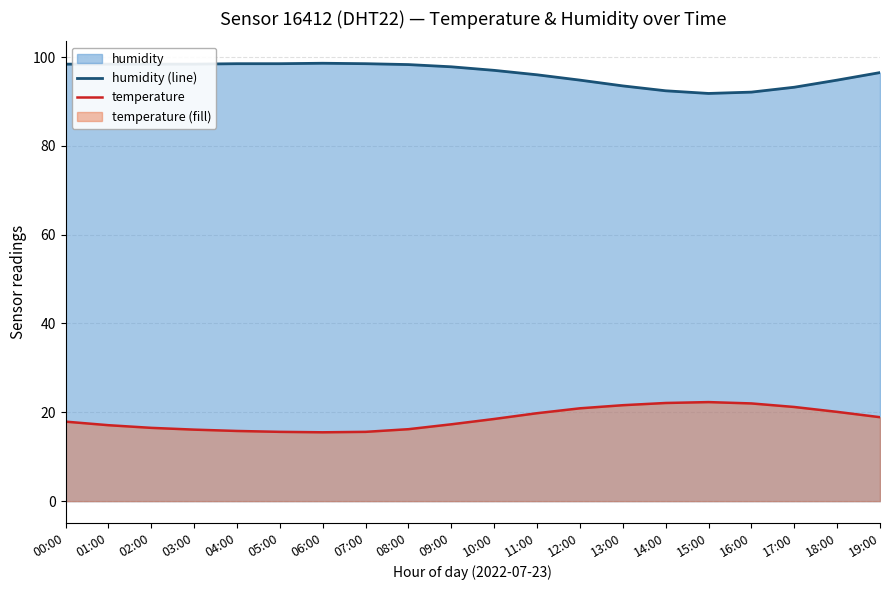

The value of humidity (line) at 10:00 is 97.0. True or false?

True